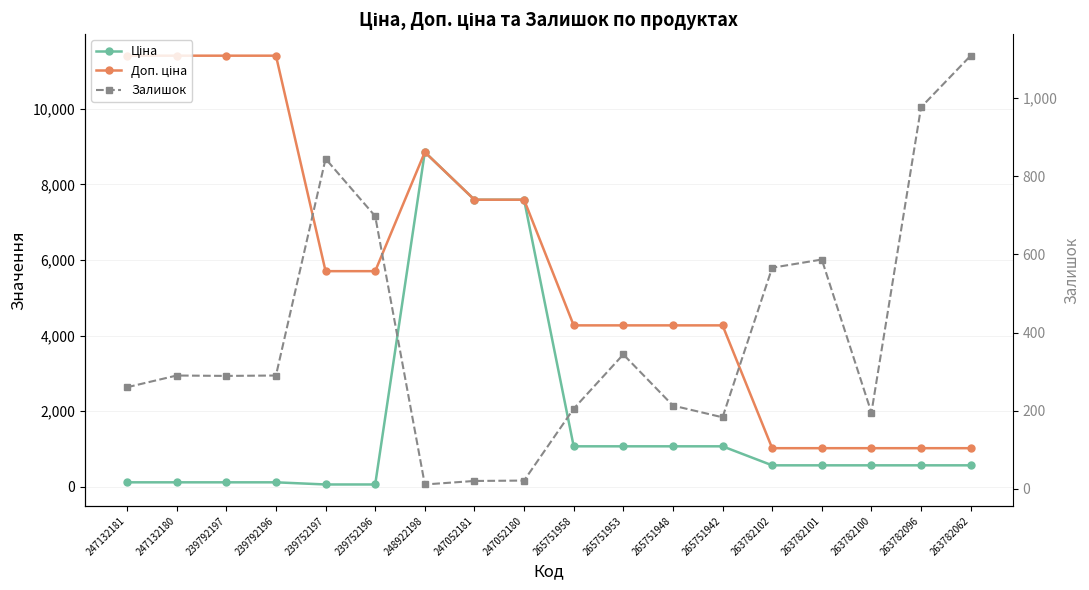

At which label does Доп. ціна reach its peak?

247132181